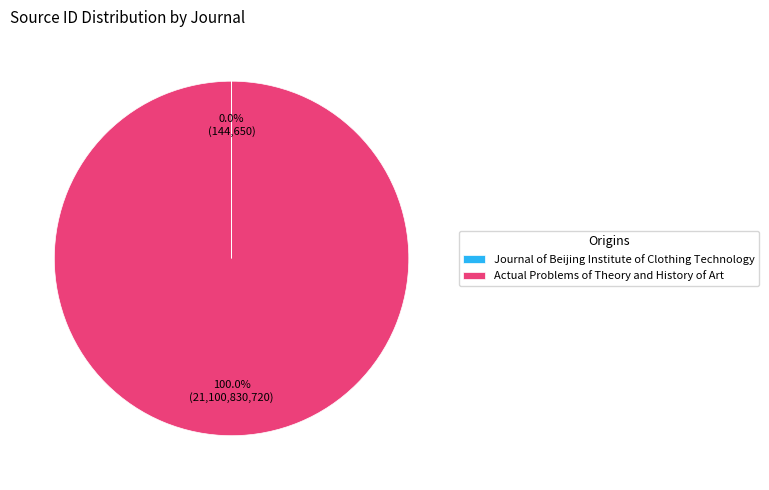

The Actual Problems of Theory and History of Art slice represents 100% of the pie. True or false?

True